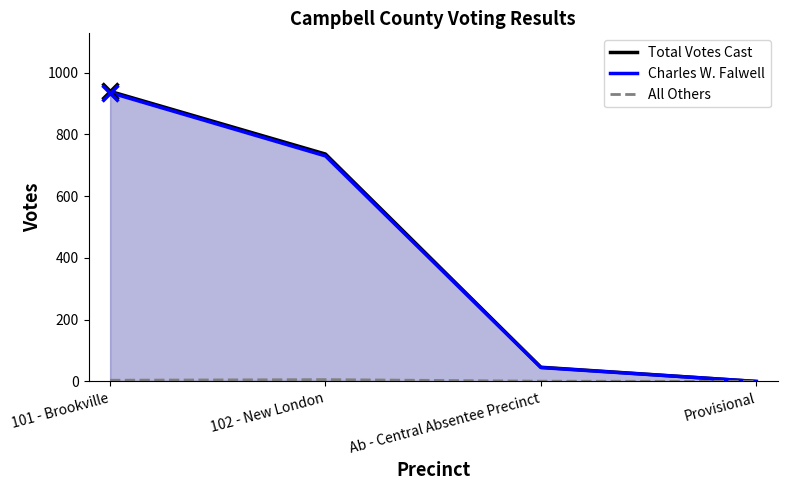

What is the label of the 1st point from the right?

Provisional